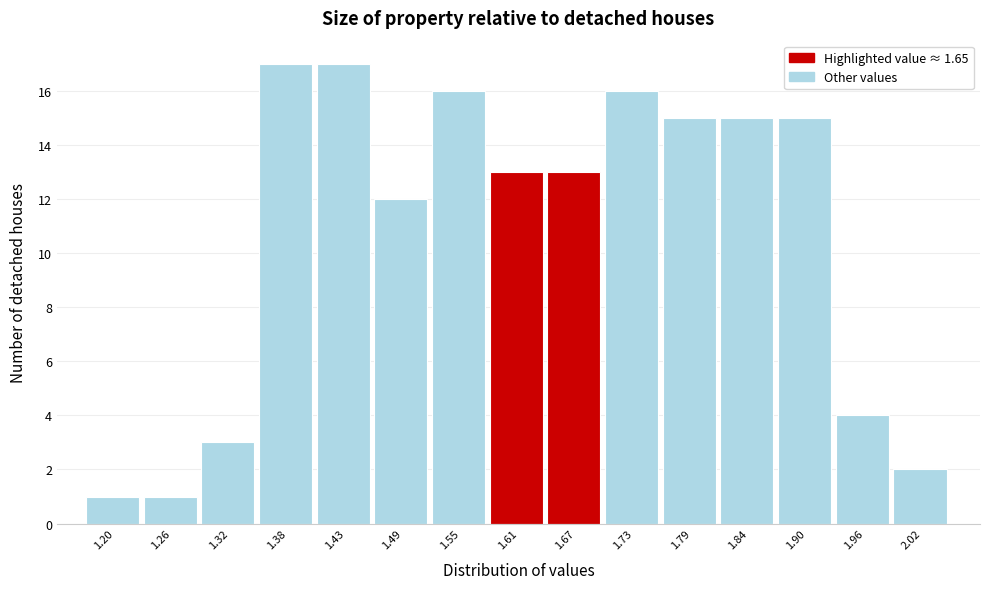

Reading left to right, list every bar in this chart as the range it spans on the x-axis followed by its height. Neither the bar edges nor the heights are printed on the chart, so give them approximately, as read against the axes.

1.17 to 1.23: 1
1.23 to 1.29: 1
1.29 to 1.35: 3
1.35 to 1.40: 17
1.40 to 1.46: 17
1.46 to 1.52: 12
1.52 to 1.58: 16
1.58 to 1.64: 13
1.64 to 1.70: 13
1.70 to 1.76: 16
1.76 to 1.82: 15
1.82 to 1.87: 15
1.87 to 1.93: 15
1.93 to 1.99: 4
1.99 to 2.05: 2